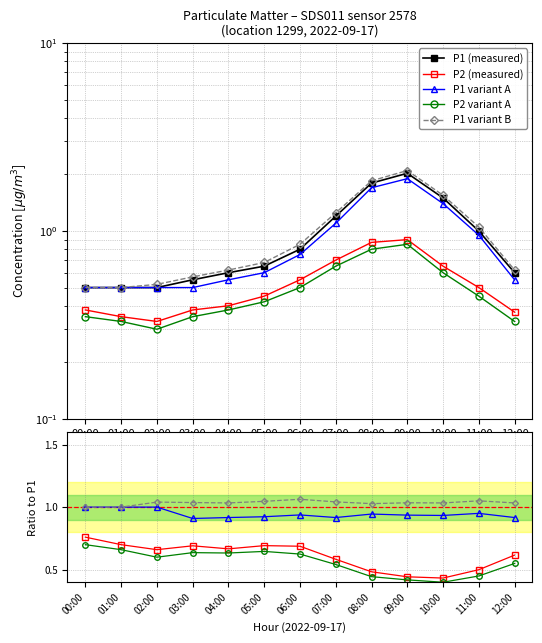

True or false: P2_ref and P1_alt intersect in this chart.

False